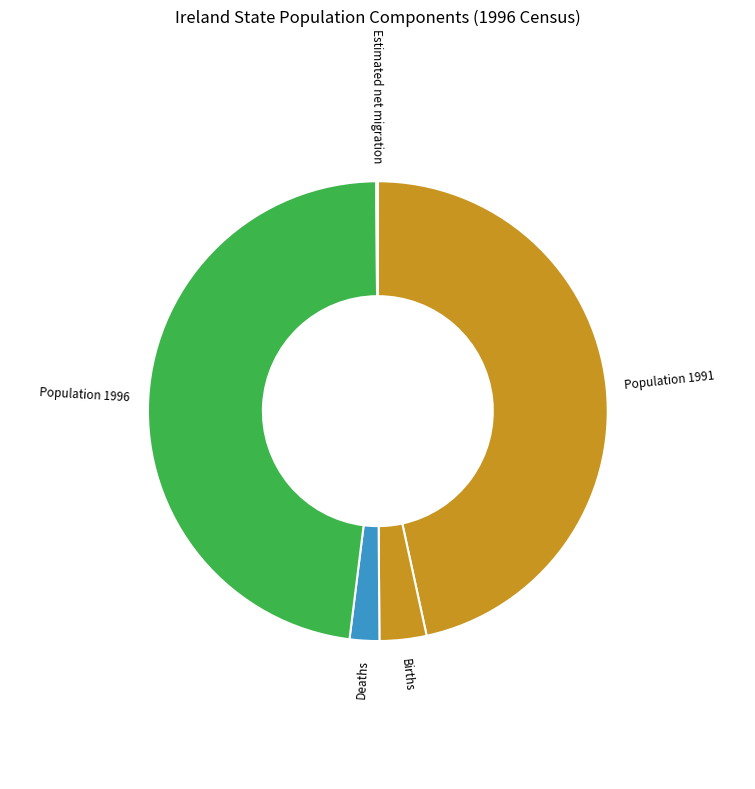

What is the ratio of the value at Deaths to the value at Births?

0.6